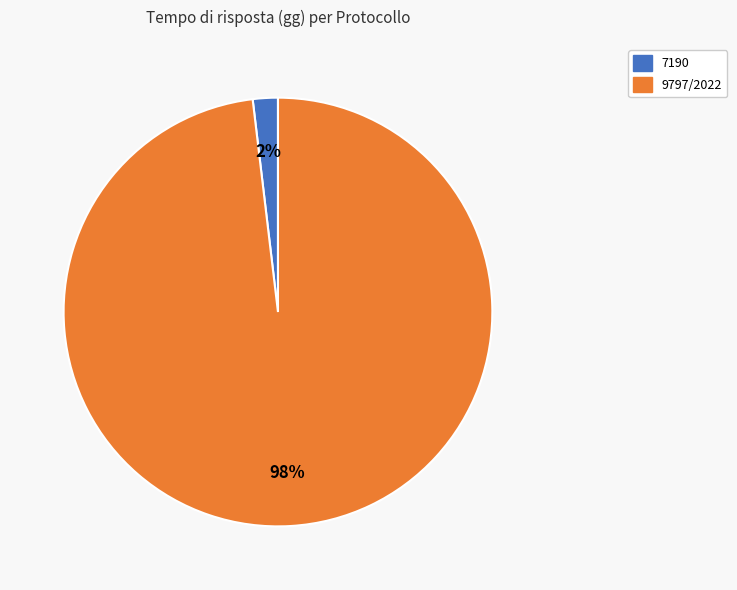

Is it true that 9797/2022 is 98% of the pie?

True